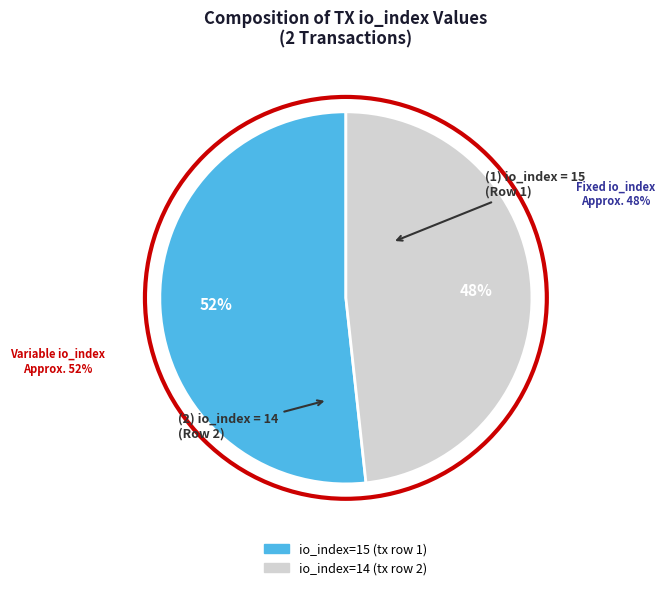

What is the smallest slice in the pie chart?

io_index=14